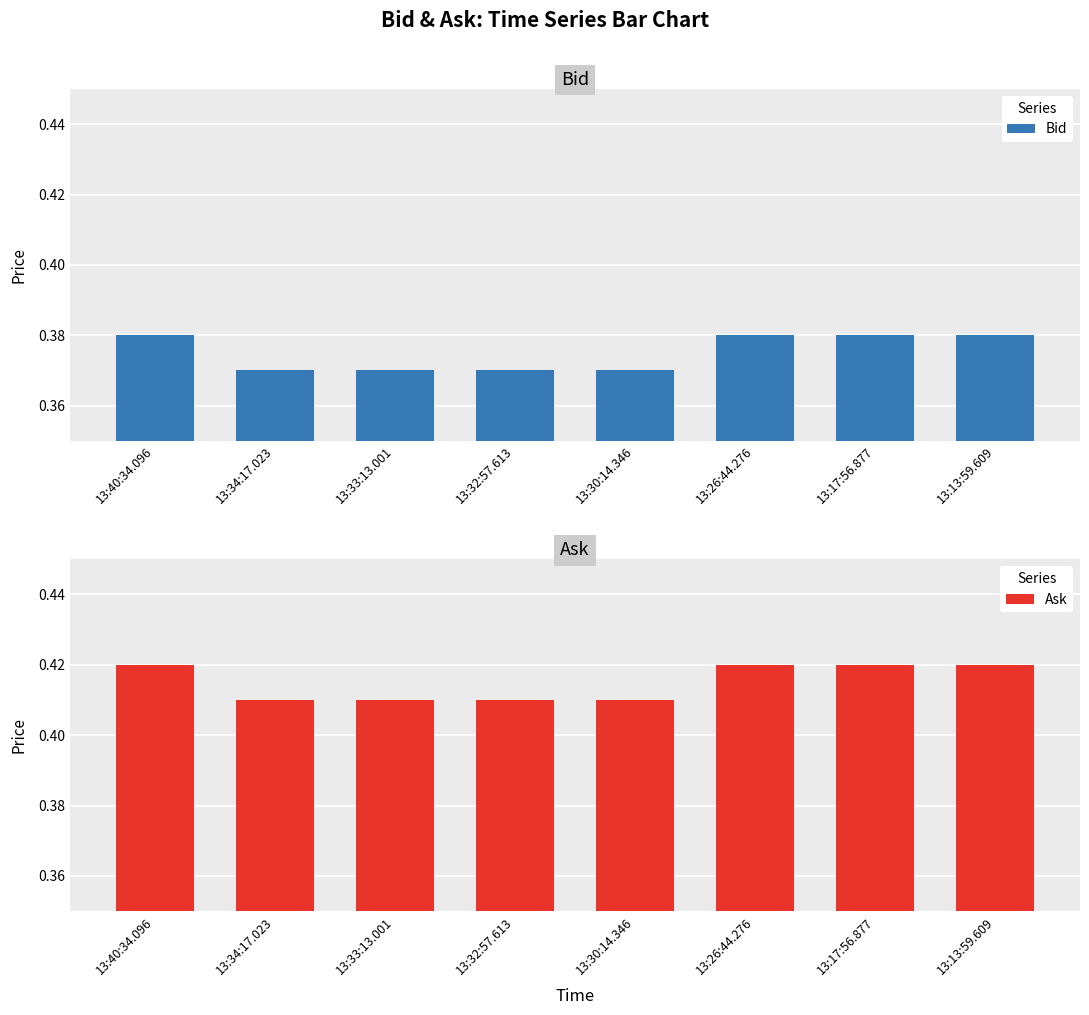

What is the average value of the Ask series?

0.4